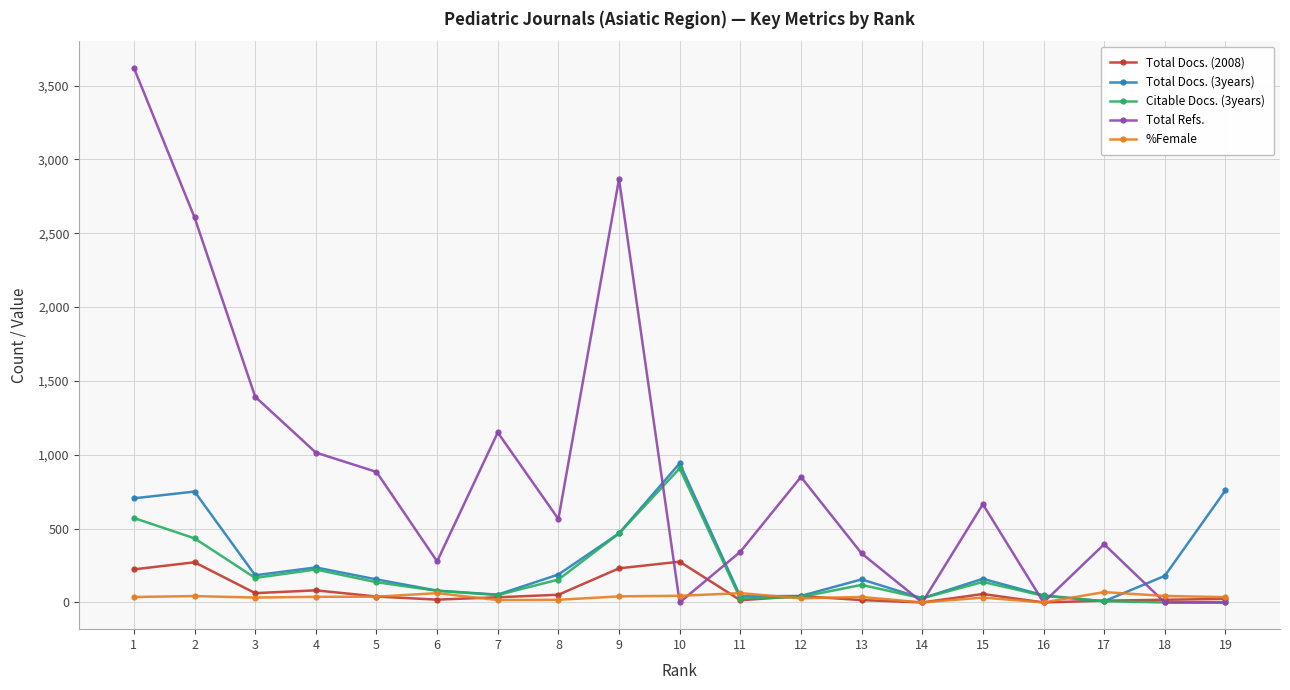

In Total Refs., how many points are higher than both neighbors (excluding endpoints)?

5